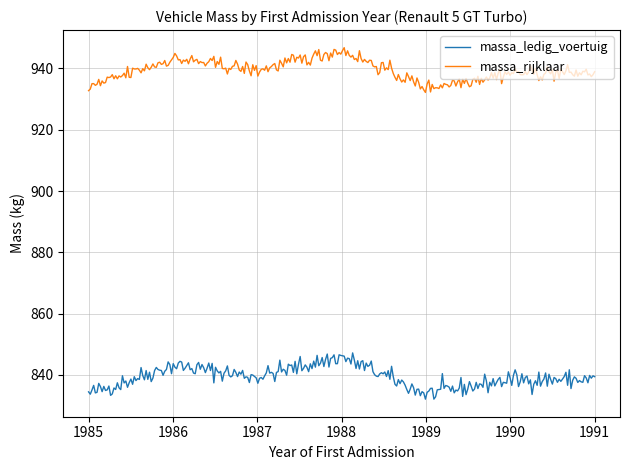

Which series has the largest total across all categories?

massa_rijklaar